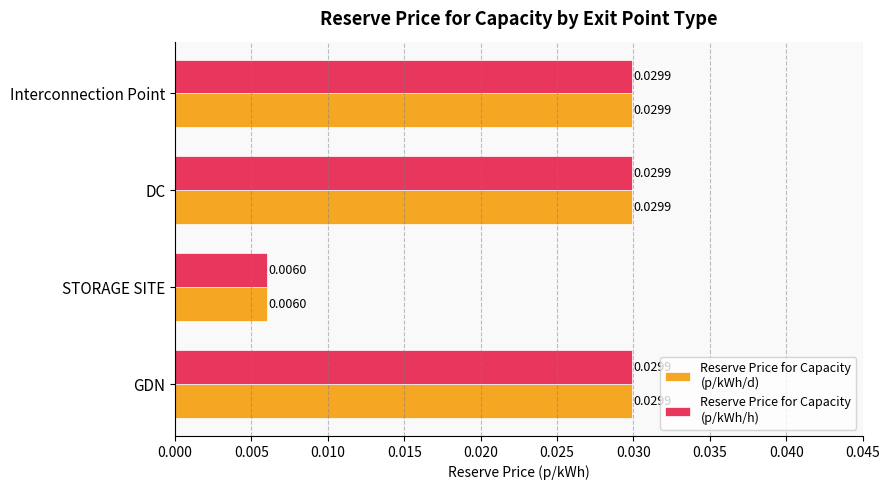

Which category has the lowest value across all series?

STORAGE SITE